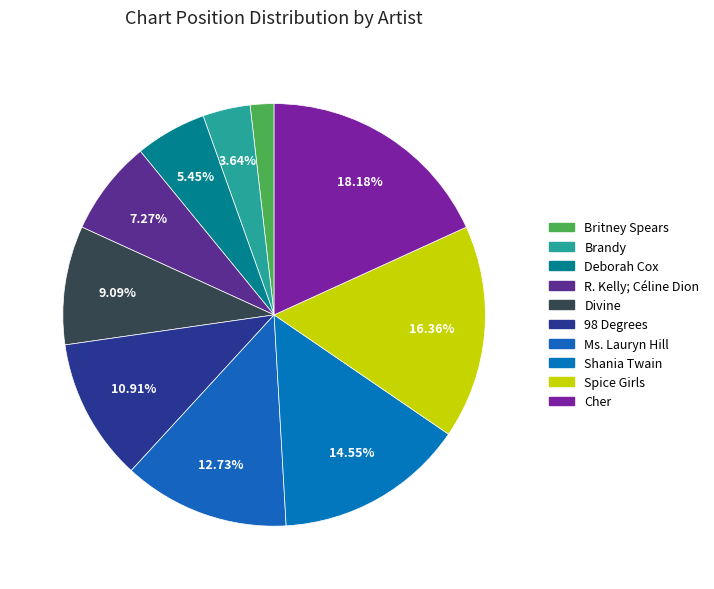

How many segments does this pie chart have?

10